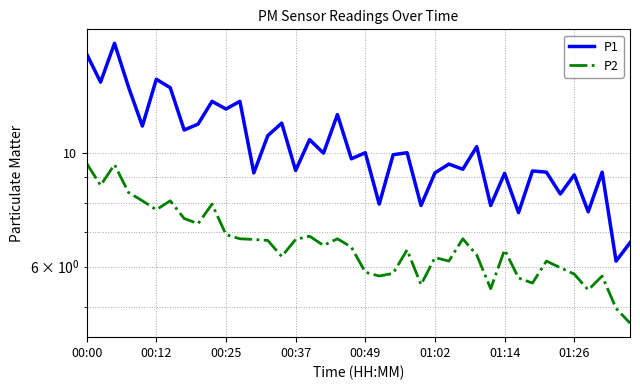

Rank the series by their average value, from lowest to highest.

P2, P1